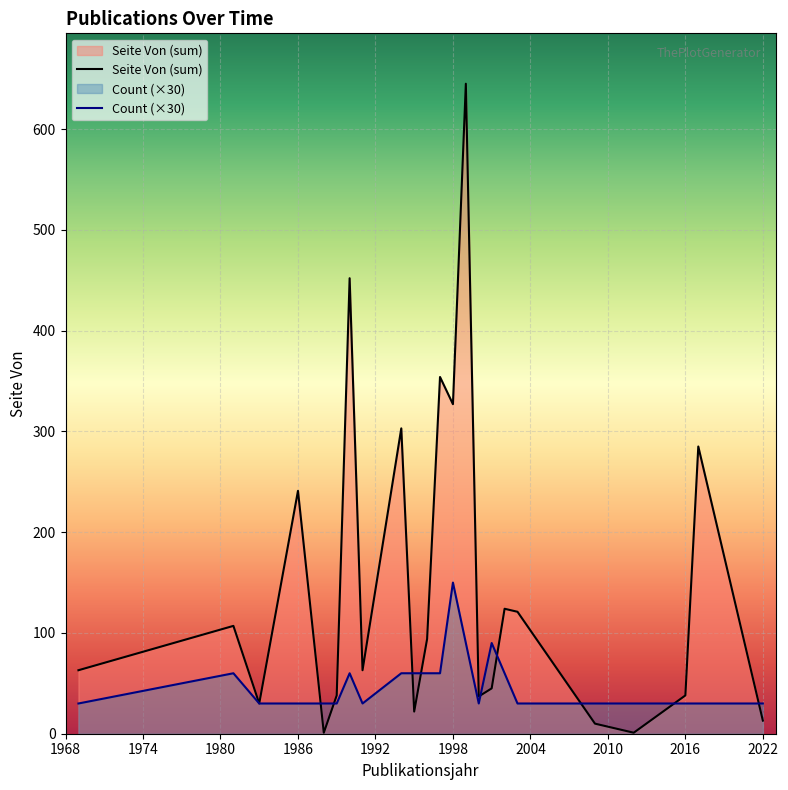

What is the difference between the second highest and minimum values in the Count (×30) series?

60